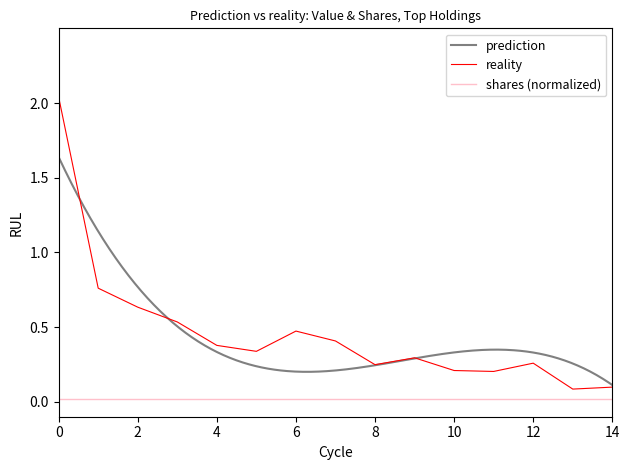

True or false: shares (normalized) and reality intersect in this chart.

False